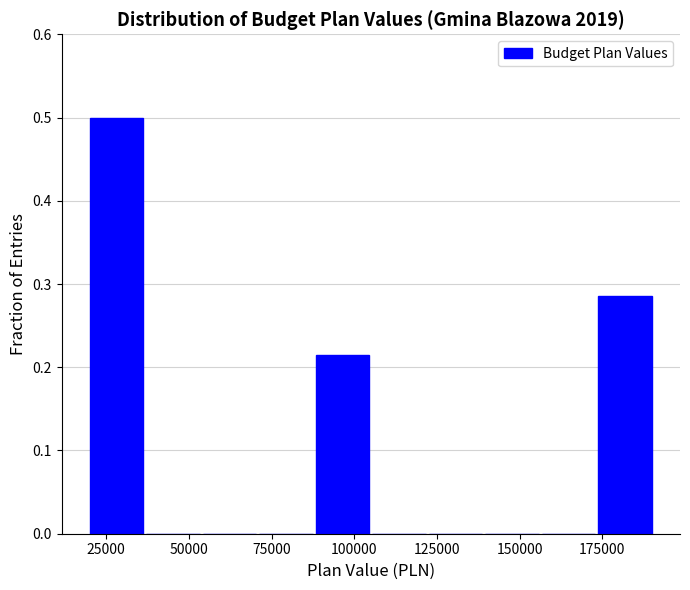

Around what value on the x-axis is the tallest bar? Give the approximate position of its centre, as read against the axis.

30000